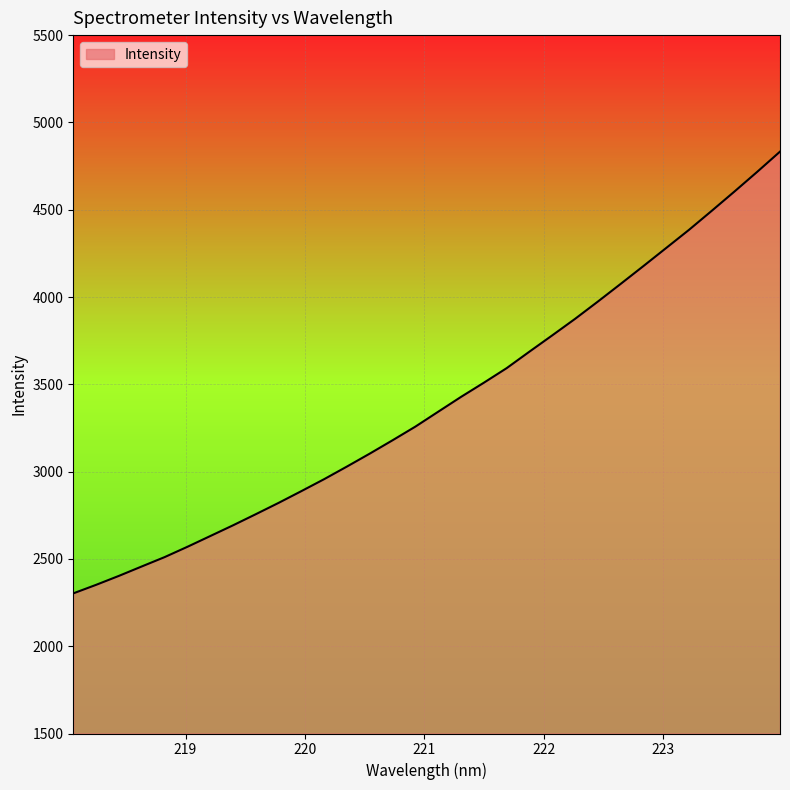

What is the maximum value shown in the chart?

4832.7